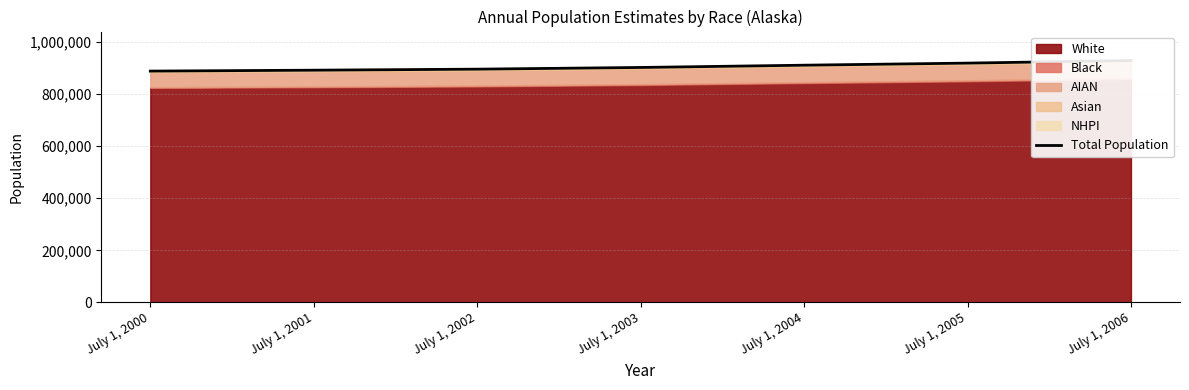

Where is the data nearest to the value 908955?

July 1, 2004